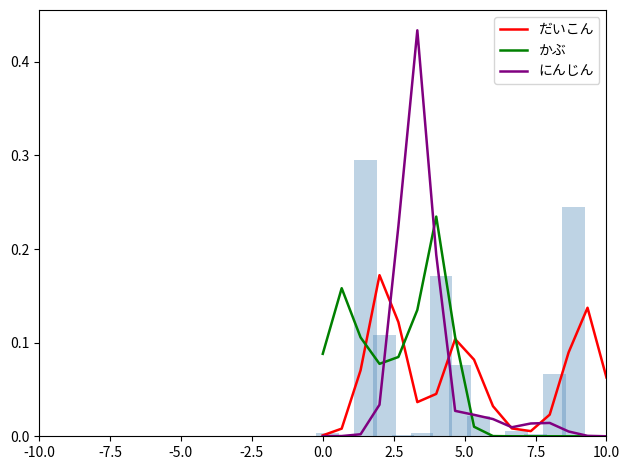

The かぶ series shows 0.1 at 0.0. True or false?

True